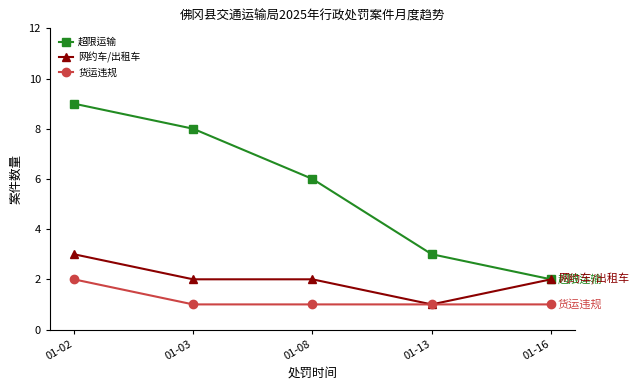

True or false: 货运违规 has more than 2 interior local peaks.

False